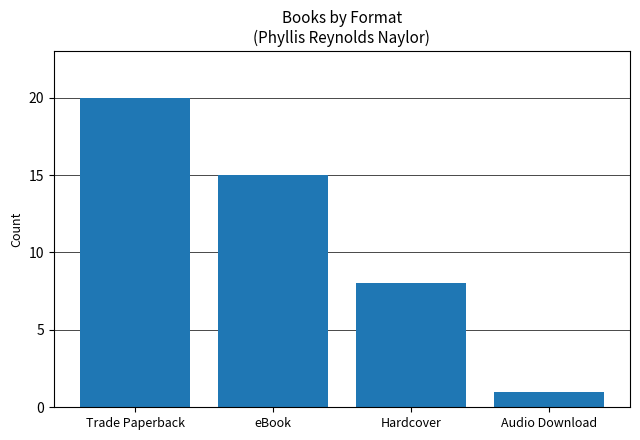

What is the sum of the values at Audio Download and eBook?

16